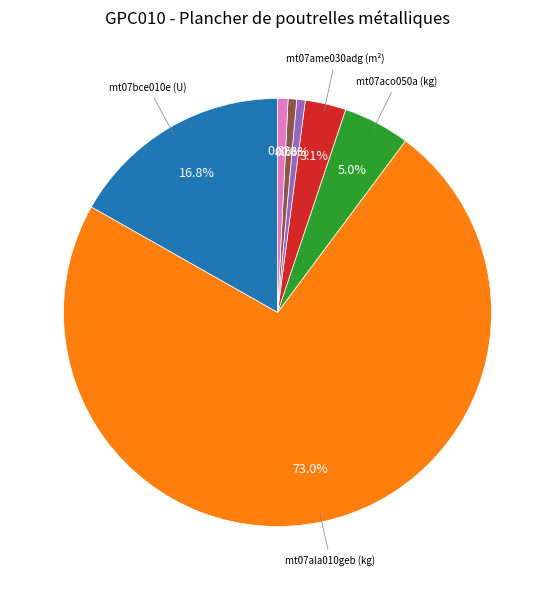

Is there any slice that represents more than half of the pie?

Yes